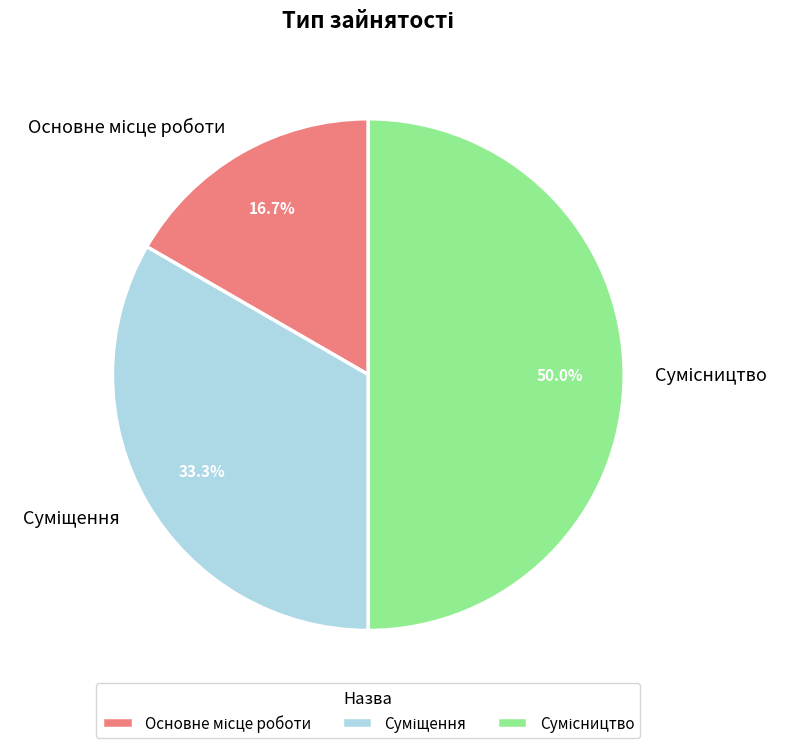

How many slices are in this pie chart?

3